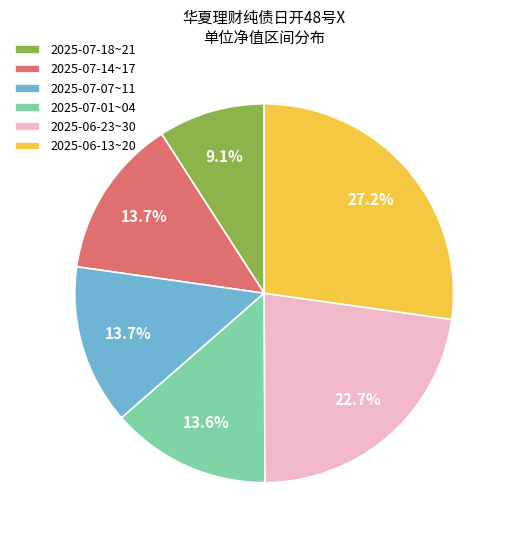

Approximately how many times larger is the value at 2025-07-18~21 compared to 2025-06-23~30?

0.4